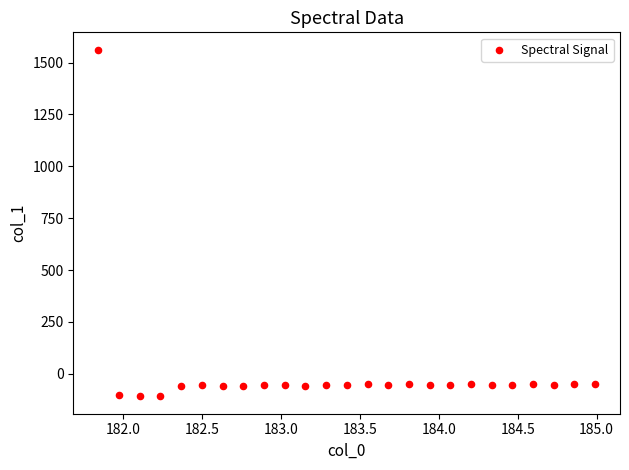

What is the range of X values (max minus min)?

3.1